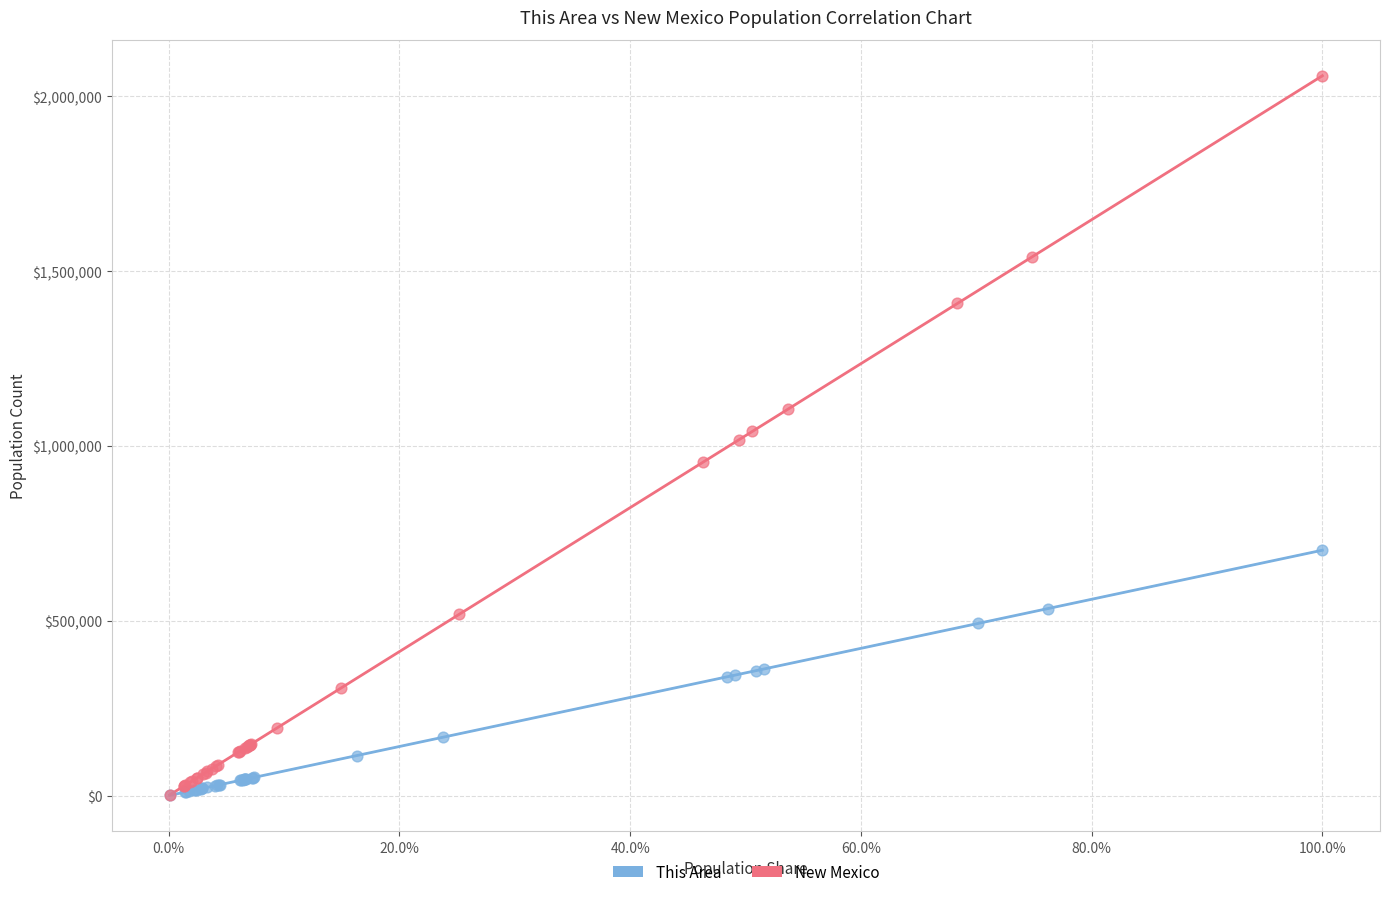

Which series contains the highest Y value?

New Mexico